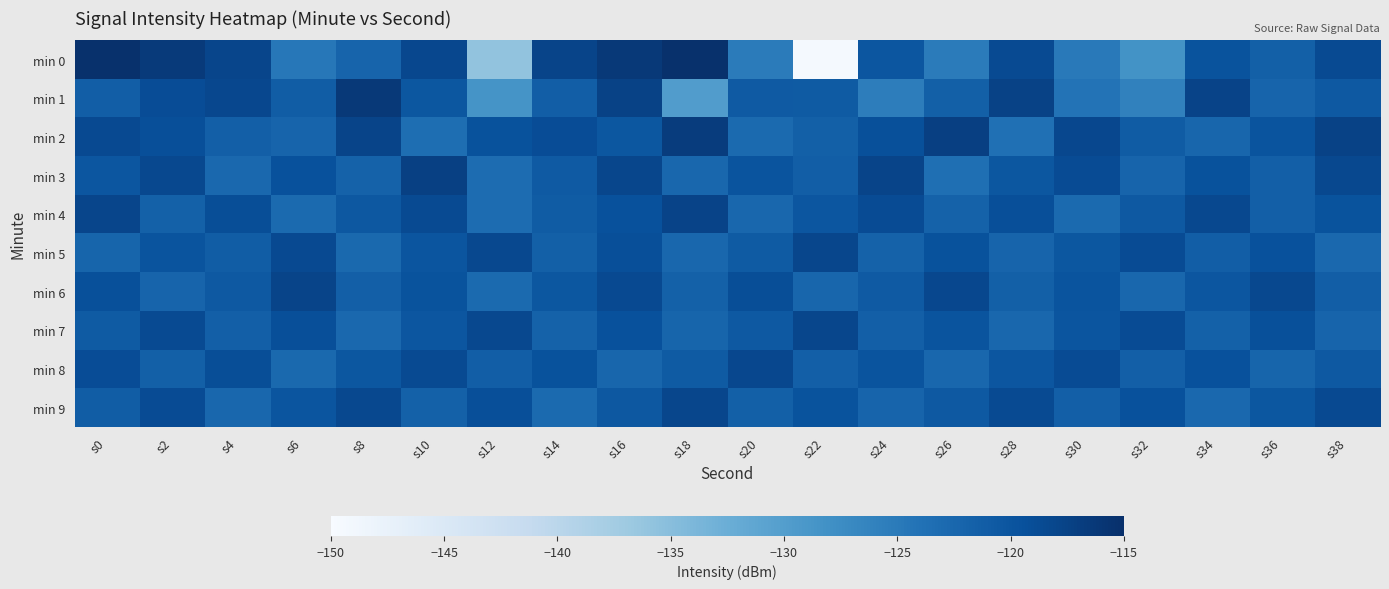

Count the number of categories in the chart.

20